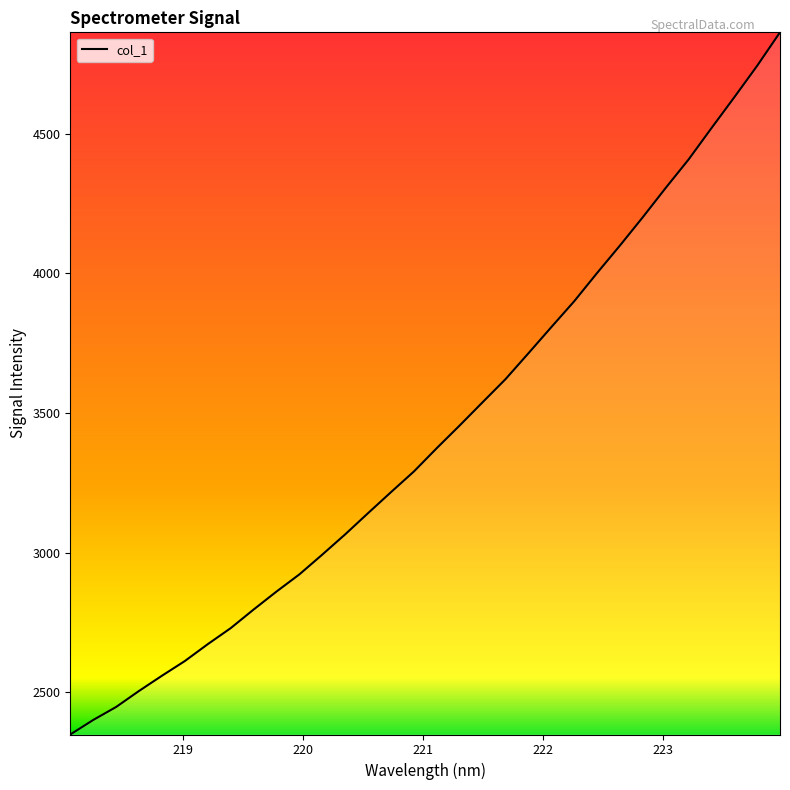

Does the chart have visible grid lines?

No